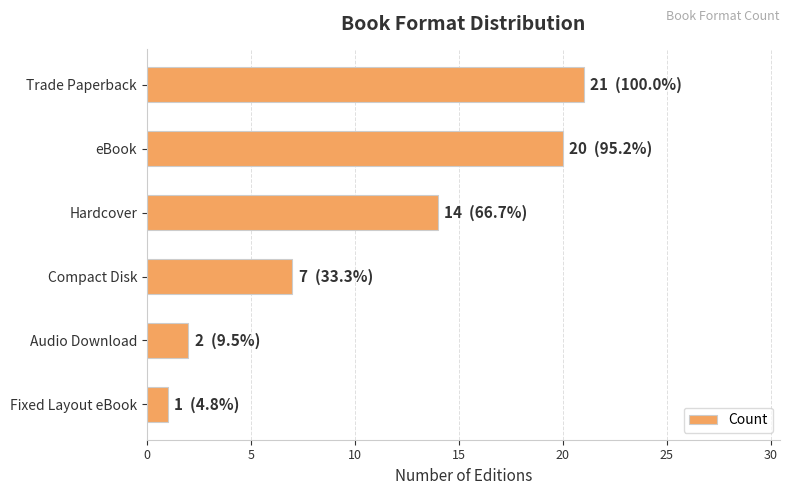

True or false: the data shows 12 at eBook.

False